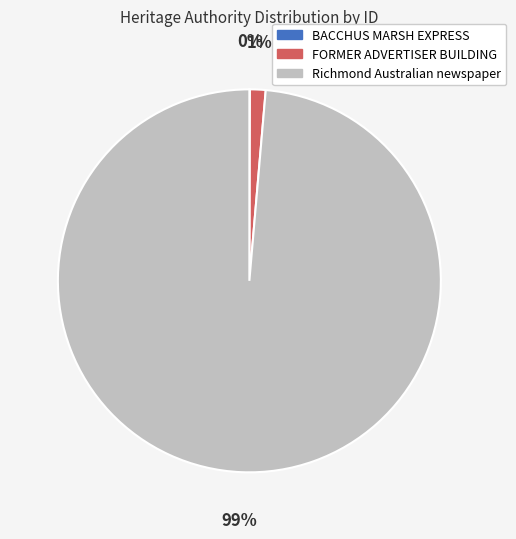

Does any single category account for the majority?

Yes